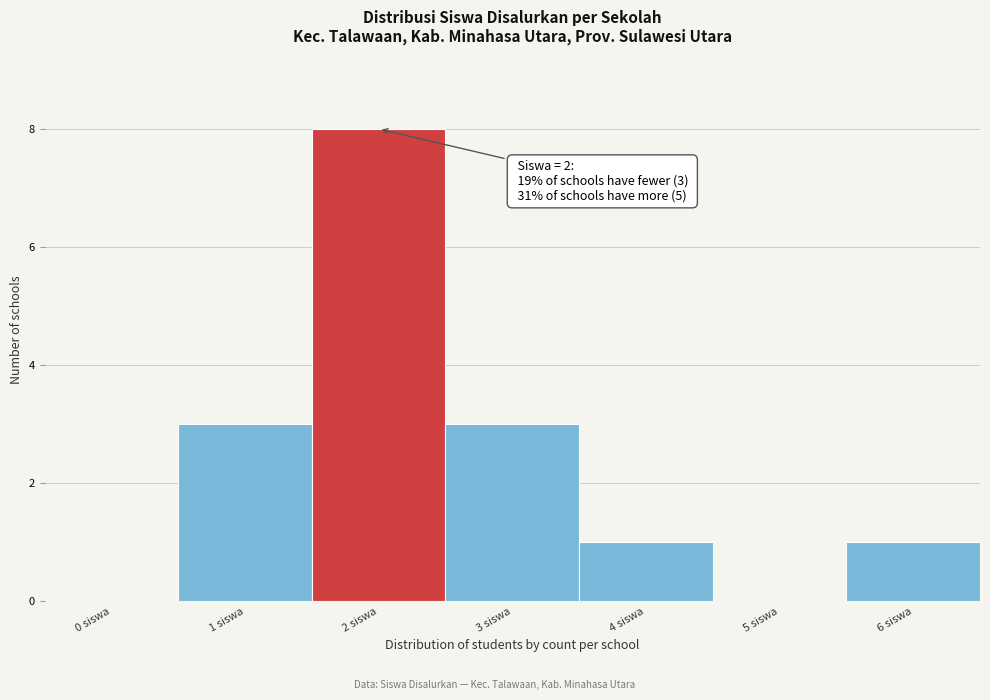

Reading right to left, transcribe all the data shown in this chart.

6 siswa=1	5 siswa=0	4 siswa=1	3 siswa=3	2 siswa=8	1 siswa=3	0 siswa=0